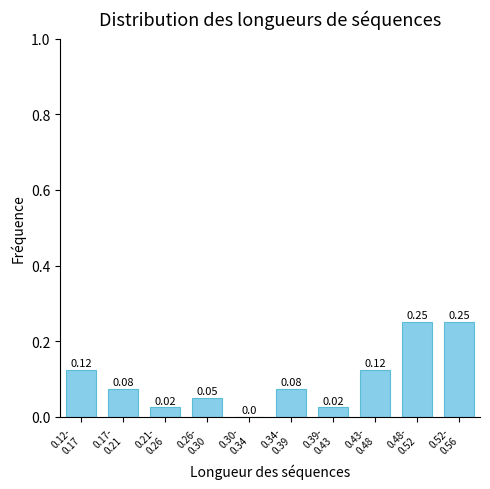

What is the sum of all values?

1.0